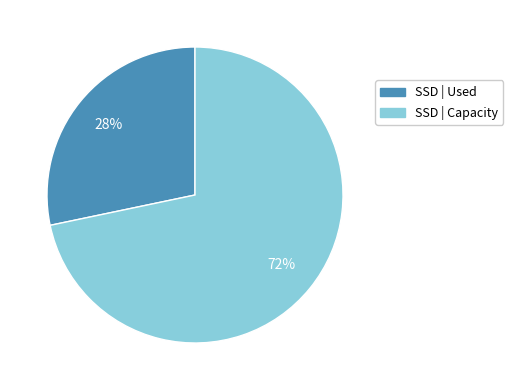

Is there any slice that represents more than half of the pie?

Yes